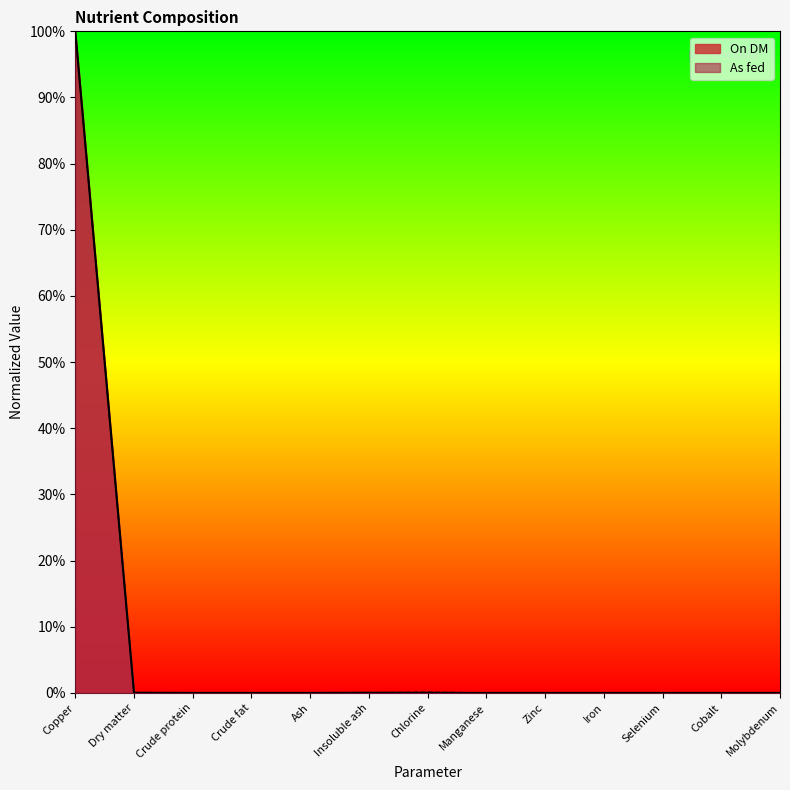

What is the approximate value of As fed at Copper?

99.9